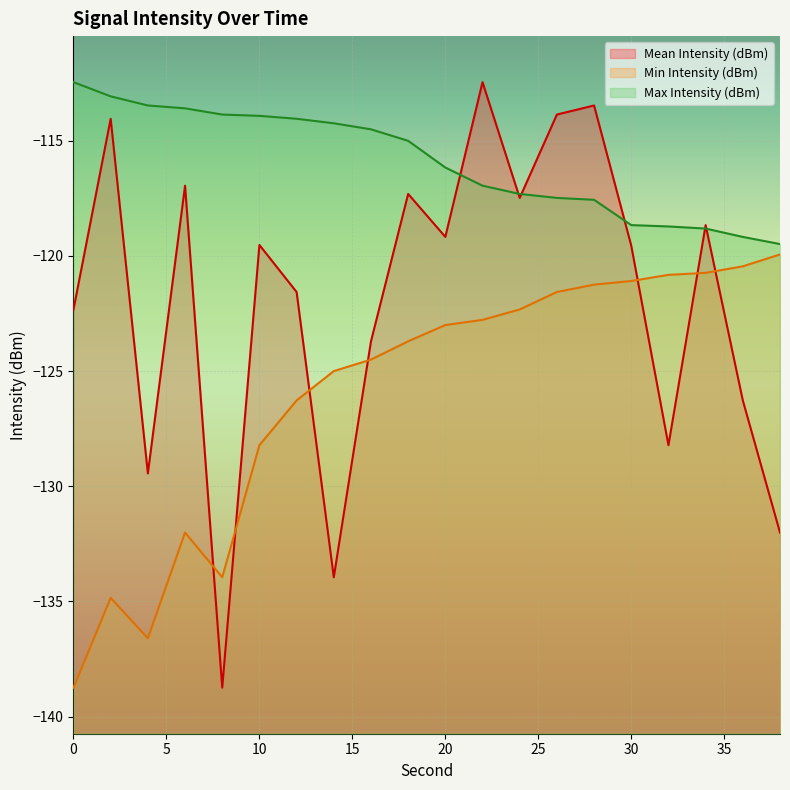

True or false: Mean Intensity (dBm) has more than 0 interior local peaks.

True